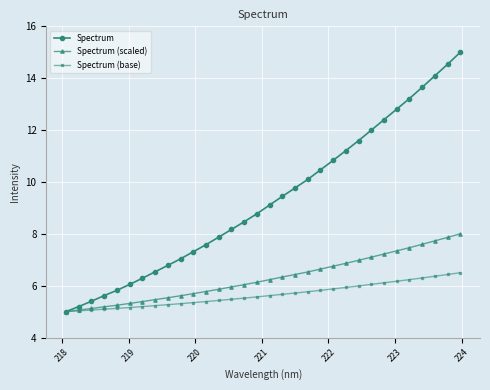

What is the difference between the second highest and minimum values in the Spectrum series?

9.5